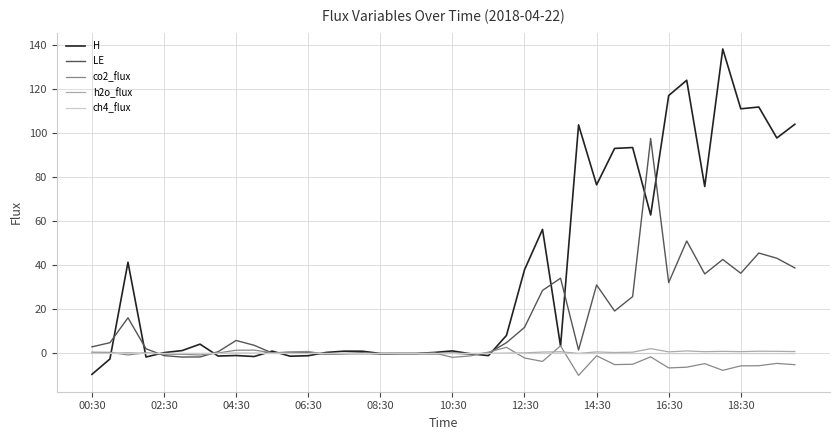

What is the maximum value for LE?

97.4